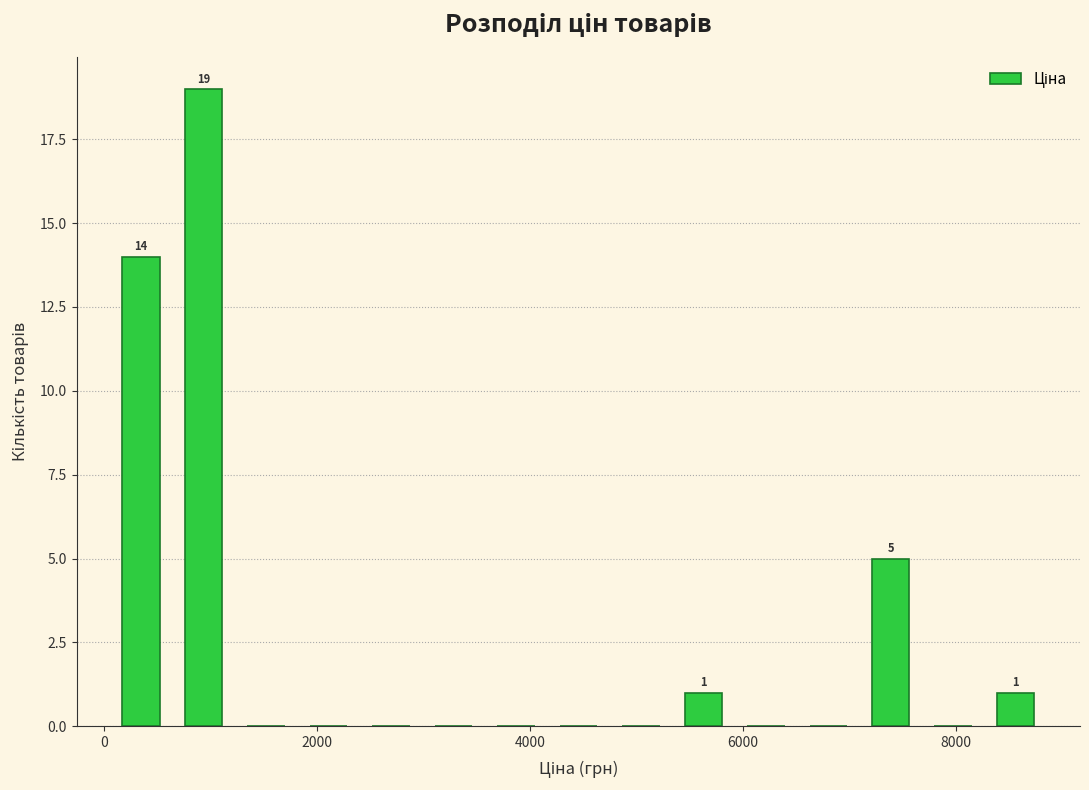

Read against the x-axis, roughly where is the centre of the tallest bar?

1000